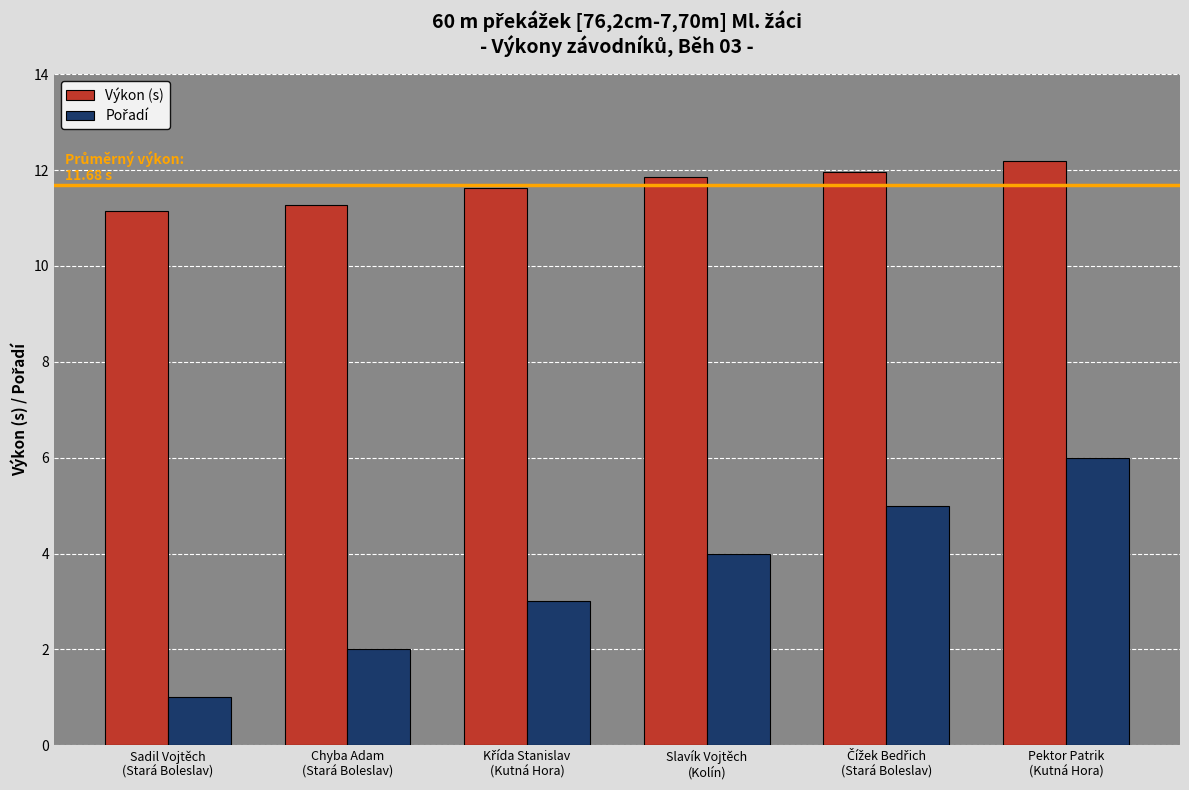

At which category does the chart reach its minimum across all series?

Sadil Vojtěch
(Stará Boleslav)